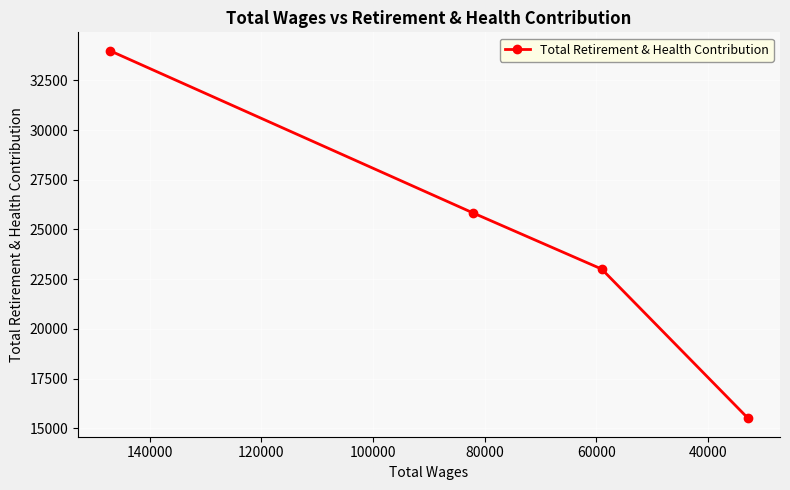

What is the value of the 1st point from the left?

33988